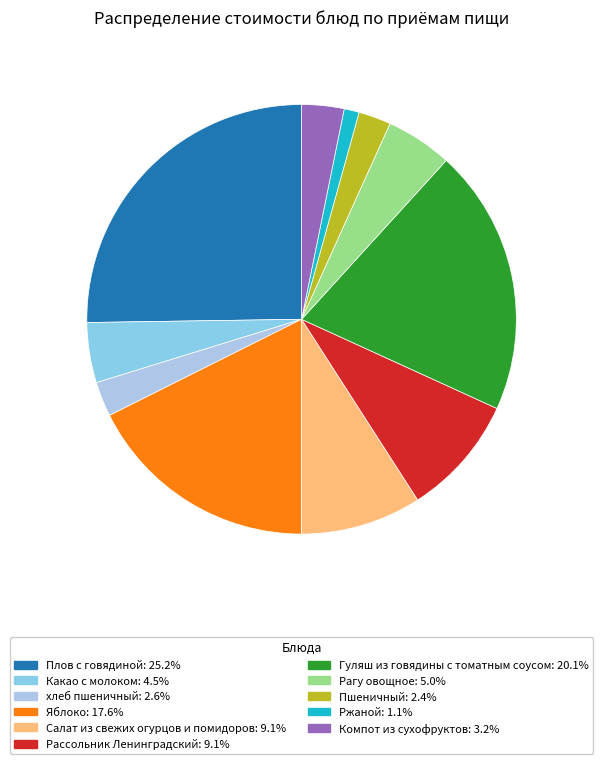

The Гуляш из говядины с томатным соусом slice represents 31% of the pie. True or false?

False